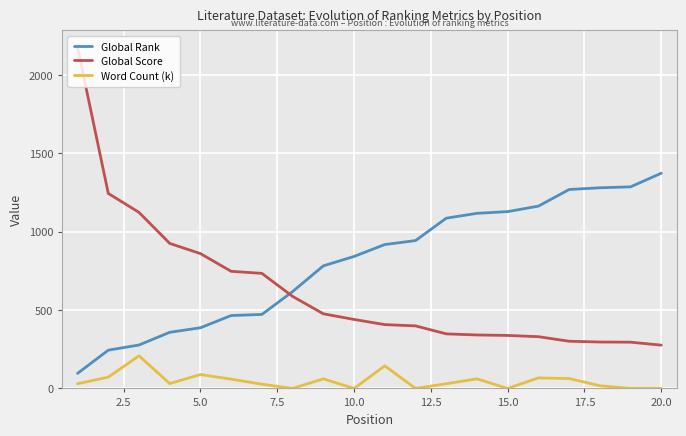

Rank the series by their average value, from highest to lowest.

Global Rank, Global Score, Word Count (k)